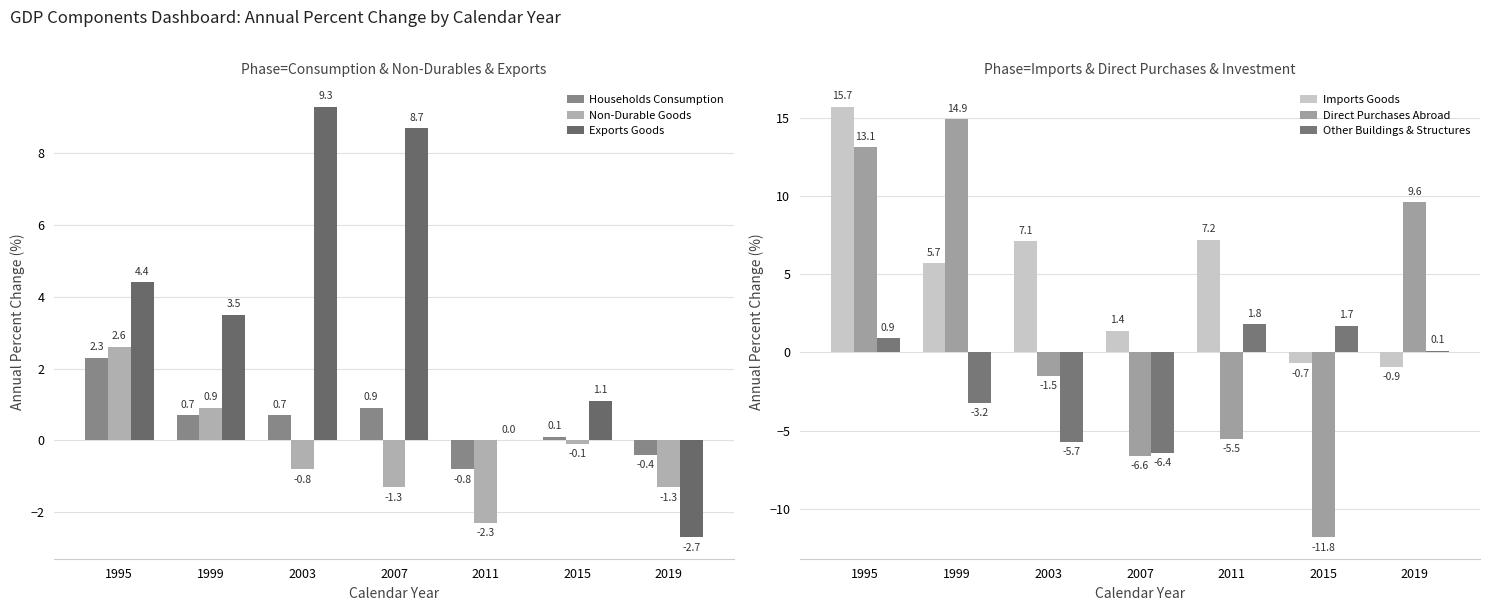

Are the bars grouped side by side (vs. stacked)?

Yes